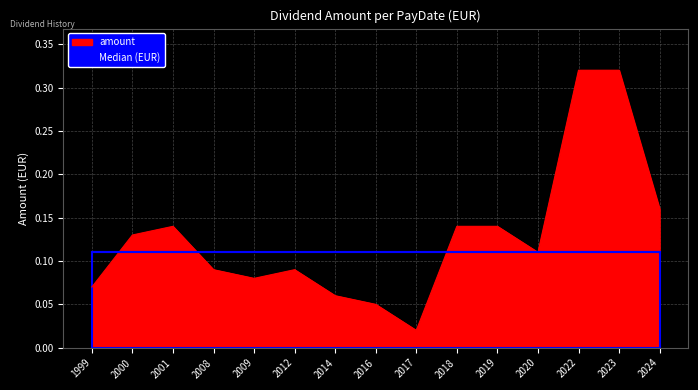

How many categories are shown in the chart?

15